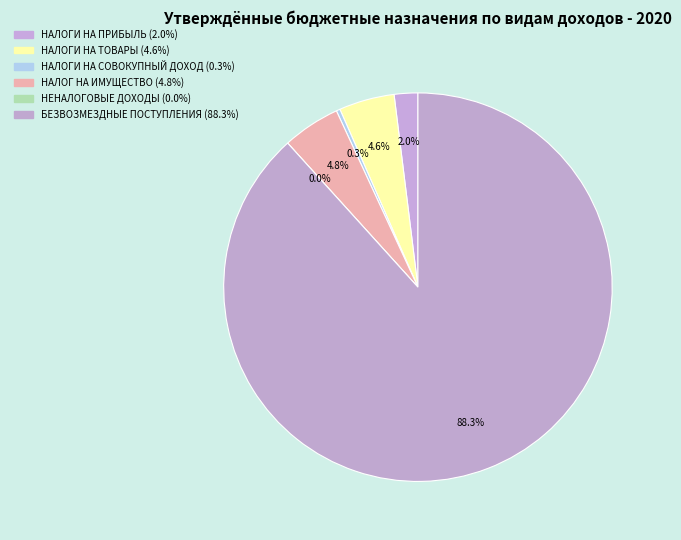

Count the number of slices in the pie.

6